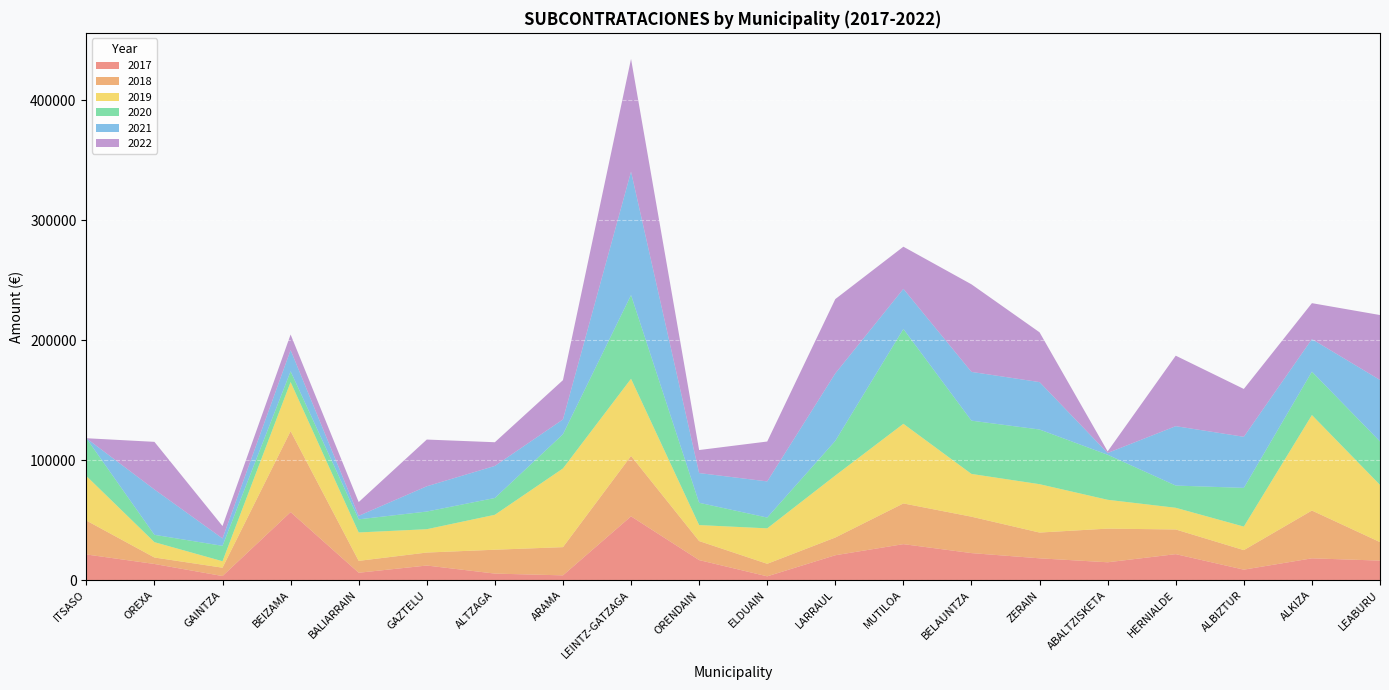

Reading right to left, extract all data points from this chart.

2017: 16244.5	18137.2	8701.1	21627.5	14849.6	18148.9	22499.7	29961.7	20705.4	3139.5	16669.3	53133.2	3955.5	5421.9	12140.9	6129.9	56654.3	3379.9	13434.2	21371.5
2018: 15423.2	39829.9	16280.0	20559.0	28047.3	21467.8	30337.4	33923.2	14771.8	10454.4	15872.7	50332.0	23504.8	19891.2	10819.3	9898.4	67447.1	6961.0	5392.4	28257.2
2019: 47662.5	79579.0	19605.9	18076.0	24031.2	40311.2	35635.8	66361.9	51675.6	29528.5	13316.2	64315.6	65582.4	29123.7	19449.6	23676.6	40965.8	5389.1	12791.1	37154.3
2020: 36179.2	36139.7	32256.2	18510.7	37521.6	45552.8	44383.3	78995.1	28880.8	8996.2	18568.5	69723.1	28477.4	13975.1	14709.3	10925.8	8897.3	12817.8	6110.4	31434.3
2021: 51261.2	27125.0	42582.3	49501.4	1490.9	39519.5	40644.8	33456.7	56205.9	30130.6	24768.8	102871.5	12356.7	26730.4	21065.1	2922.5	17719.9	6191.4	37801.2	0.0
2022: 54097.8	29960.7	39857.4	58723.7	1294.8	41477.3	72956.1	35114.1	61924.6	33225.1	19179.4	93923.0	32731.1	19739.4	38930.5	11459.2	12957.1	10309.0	39673.9	0.0